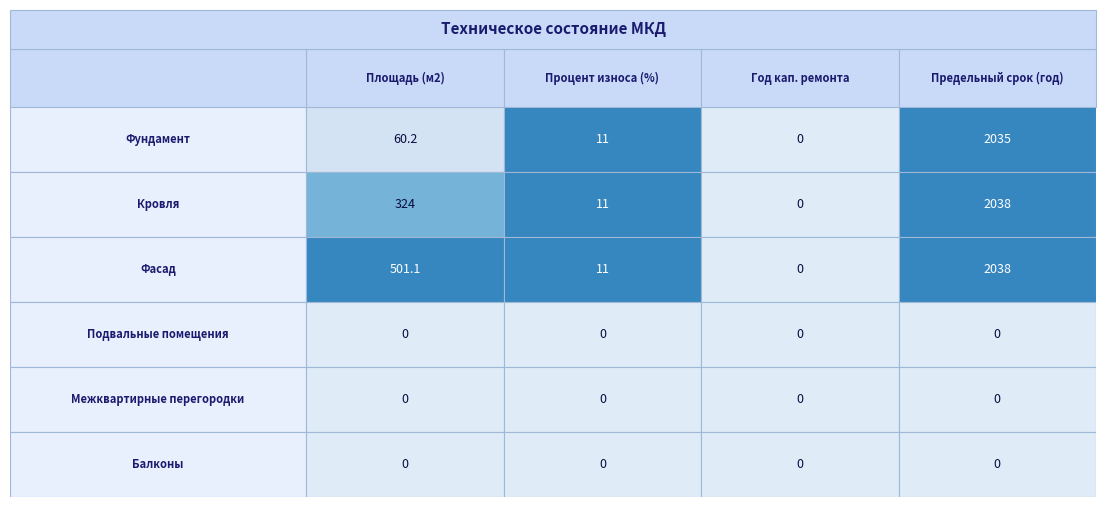

The Подвальные помещения series shows 0.0 at 0. True or false?

True